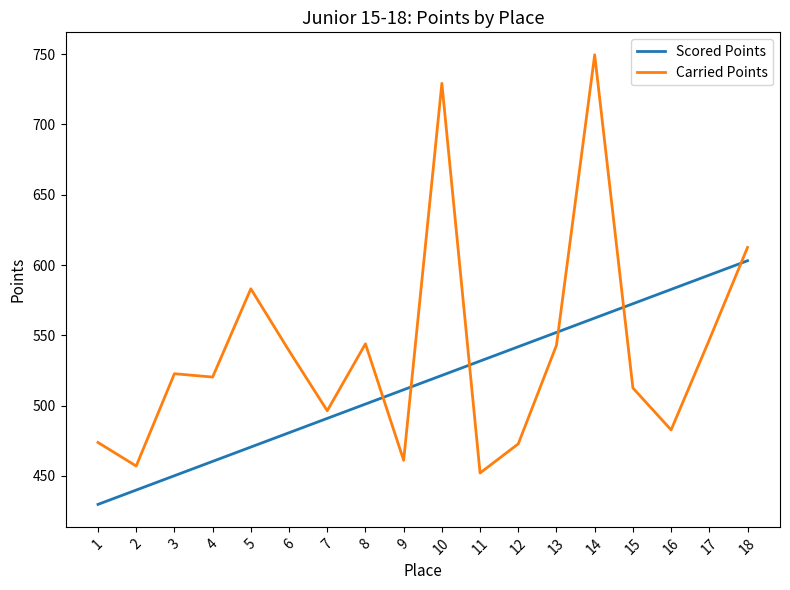

Read the Scored Points value at 4.

460.3